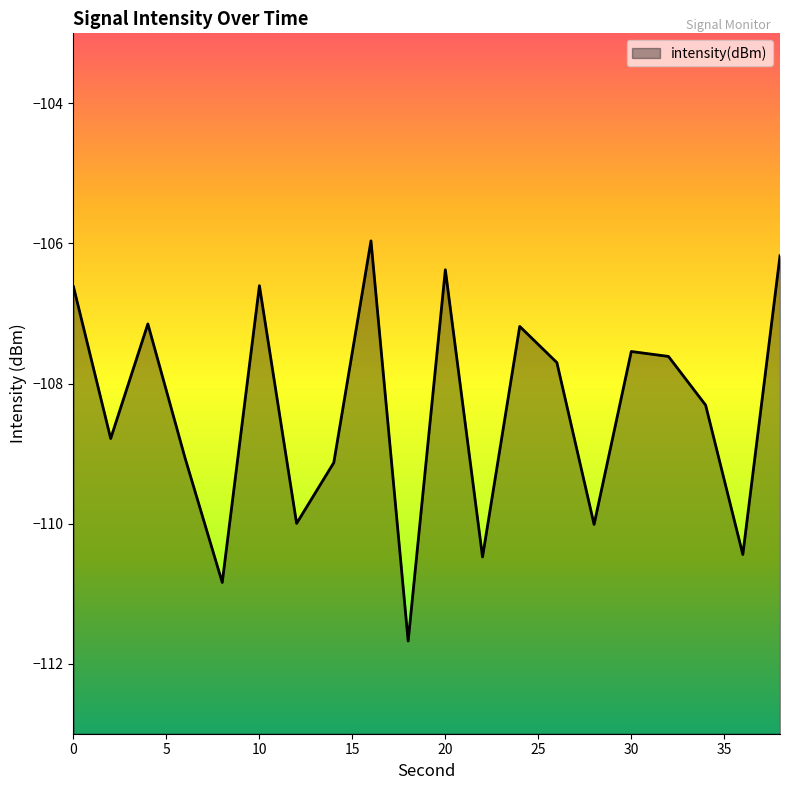

What is the minimum value shown in the chart?

-111.7